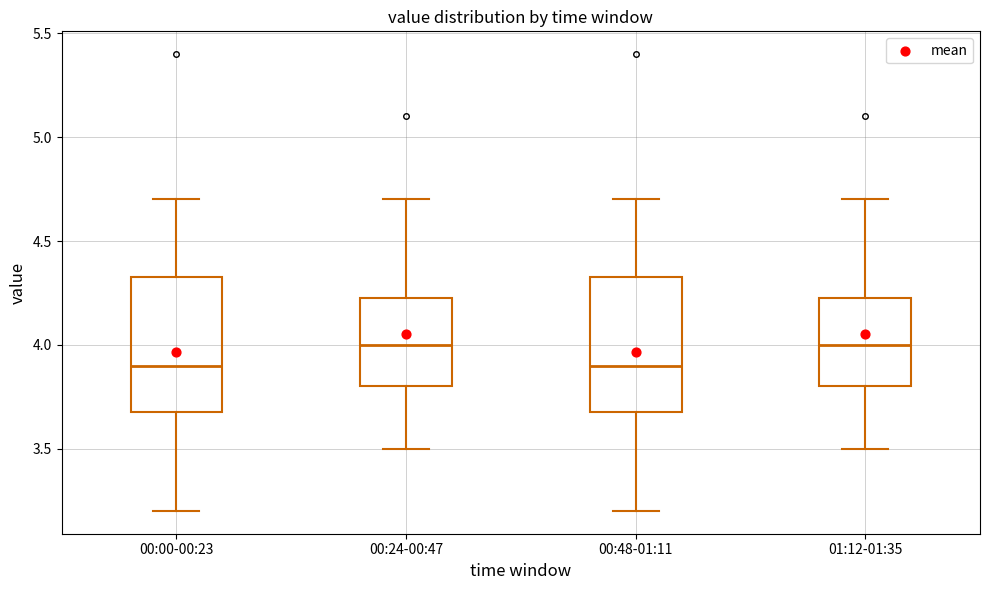

Reading left to right, transcribe this box plot: for each box, give where its median line is, the range the box spans, and where its two whiskers end, as read against the y-axis. The values are not printed on the chart, so give them approximately, as read against the axis.

00:00-00:23: median 3.90, box 3.70 to 4.35, whiskers 3.20 to 4.70
00:24-00:47: median 4.00, box 3.80 to 4.25, whiskers 3.50 to 4.70
00:48-01:11: median 3.90, box 3.70 to 4.35, whiskers 3.20 to 4.70
01:12-01:35: median 4.00, box 3.80 to 4.25, whiskers 3.50 to 4.70